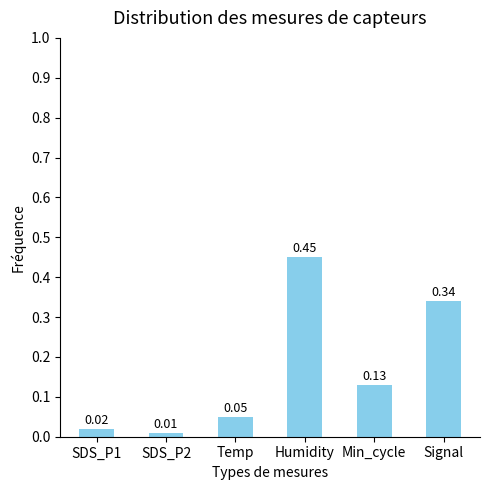

What is the label of the 2nd bar from the right?

Min_cycle